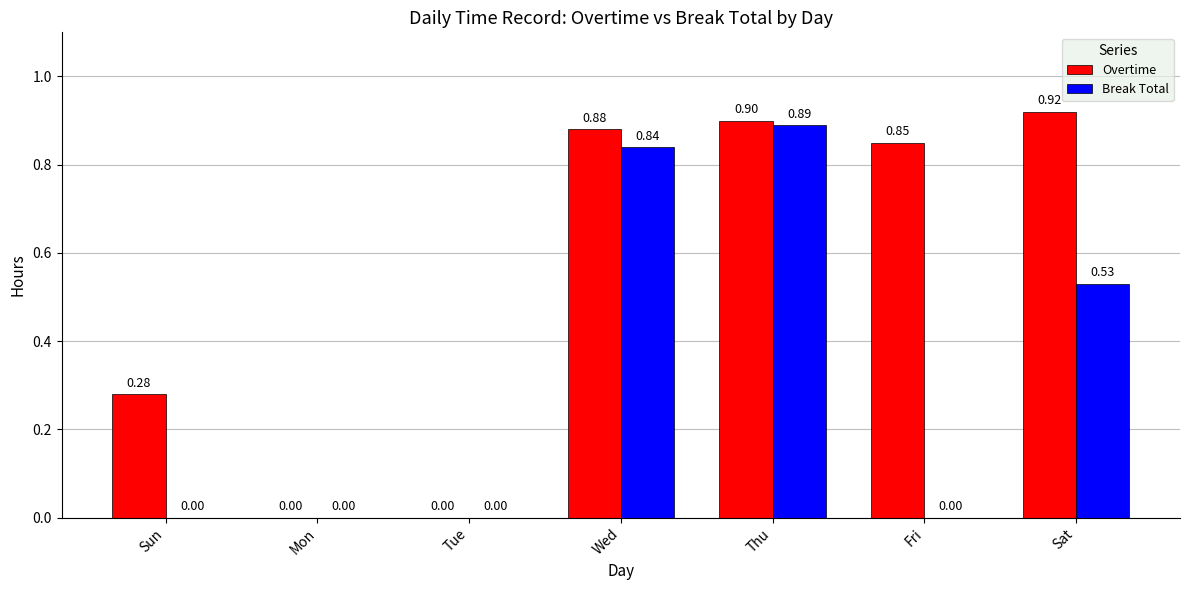

Which label corresponds to the largest value in the chart?

Sat